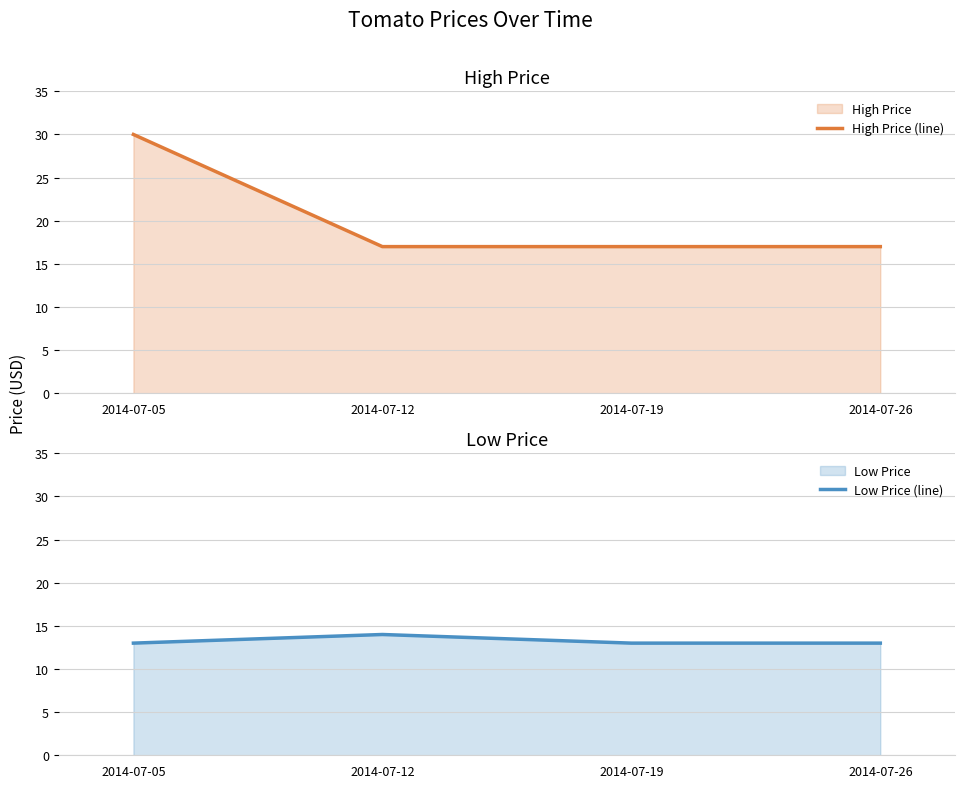

The Low Price (line) series shows 3 at 2014-07-05. True or false?

False